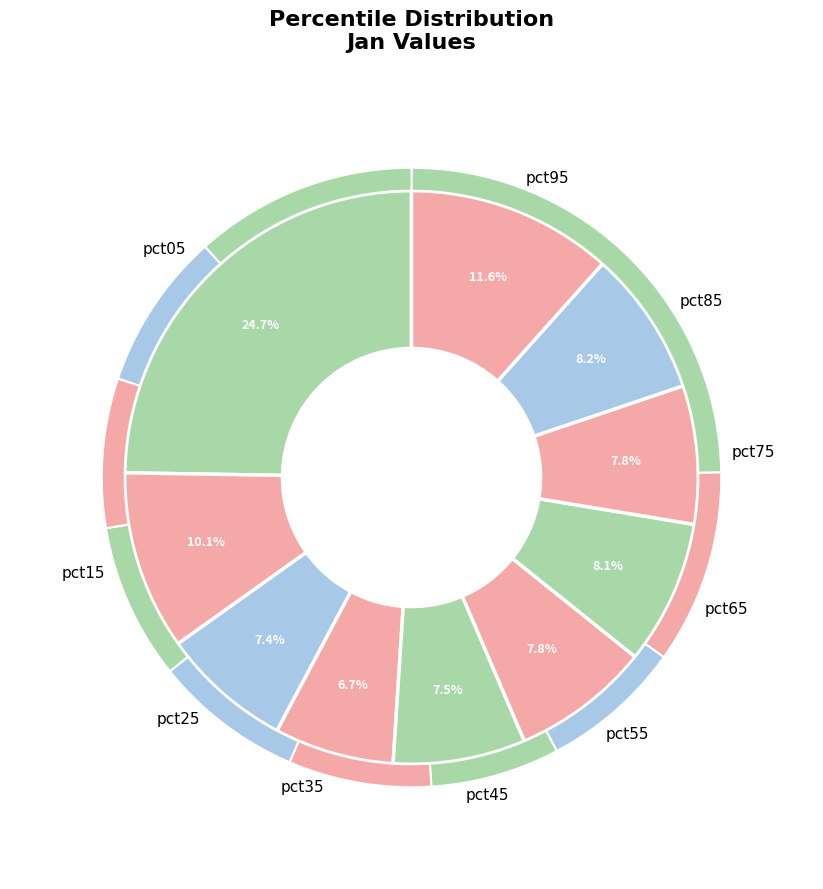

Is it true that pct35 is 7% of the pie?

True